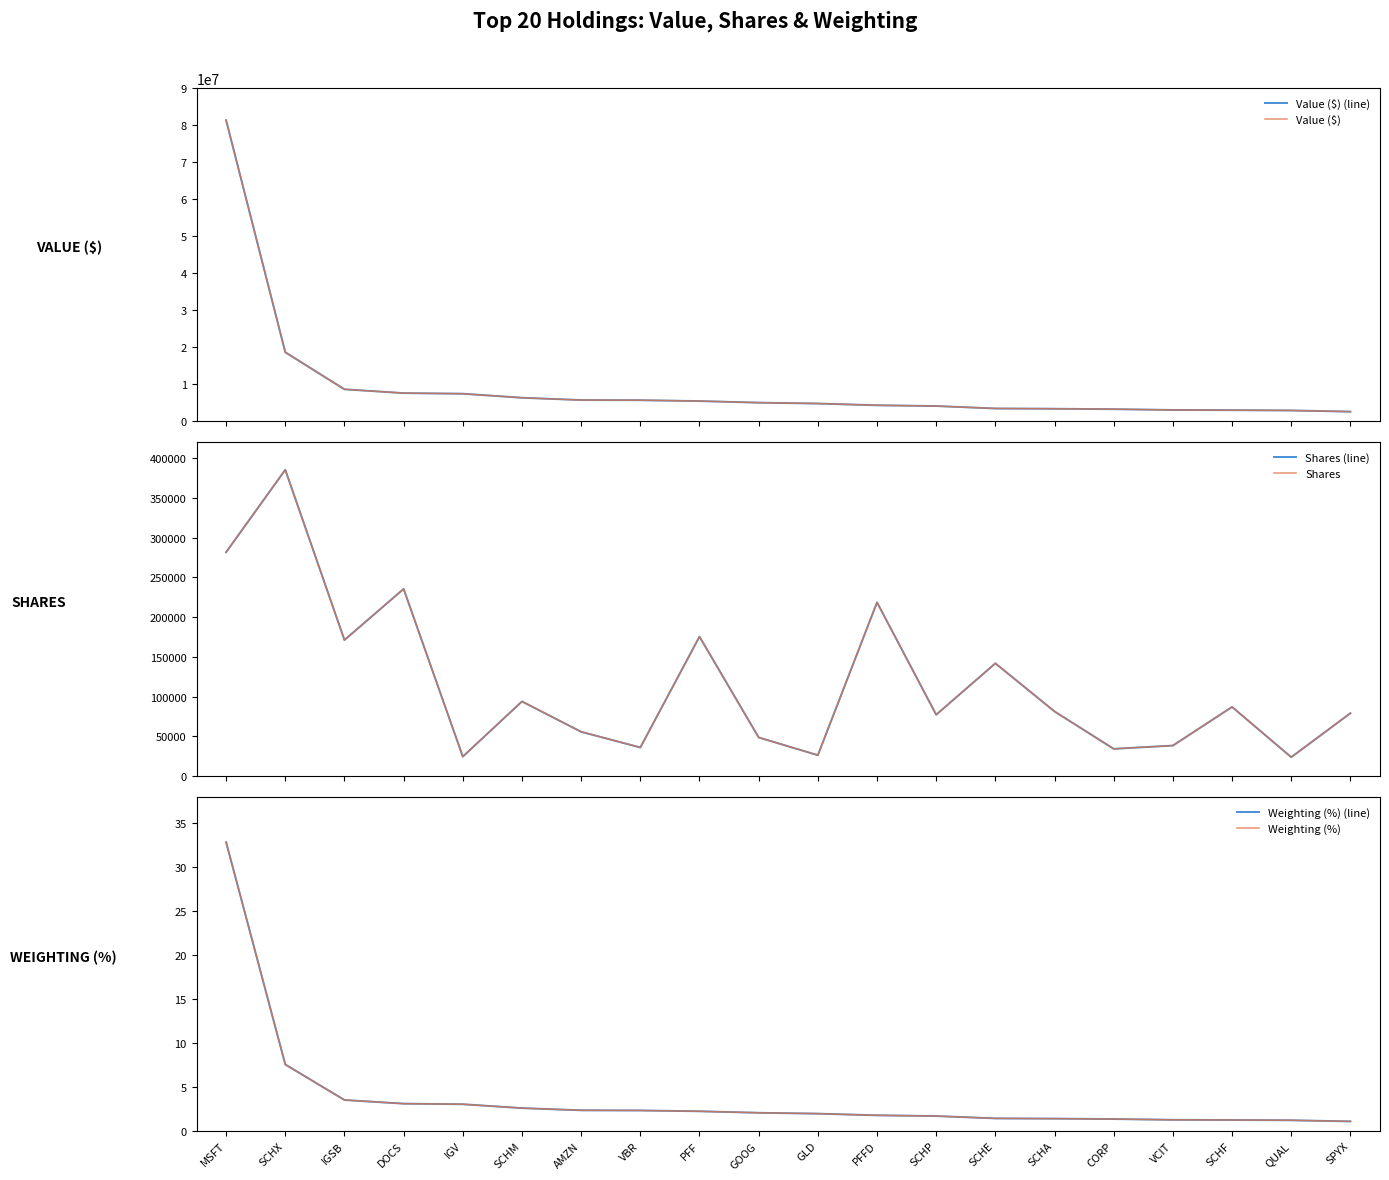

At how many categories does at least one series exceed 57707766?

1